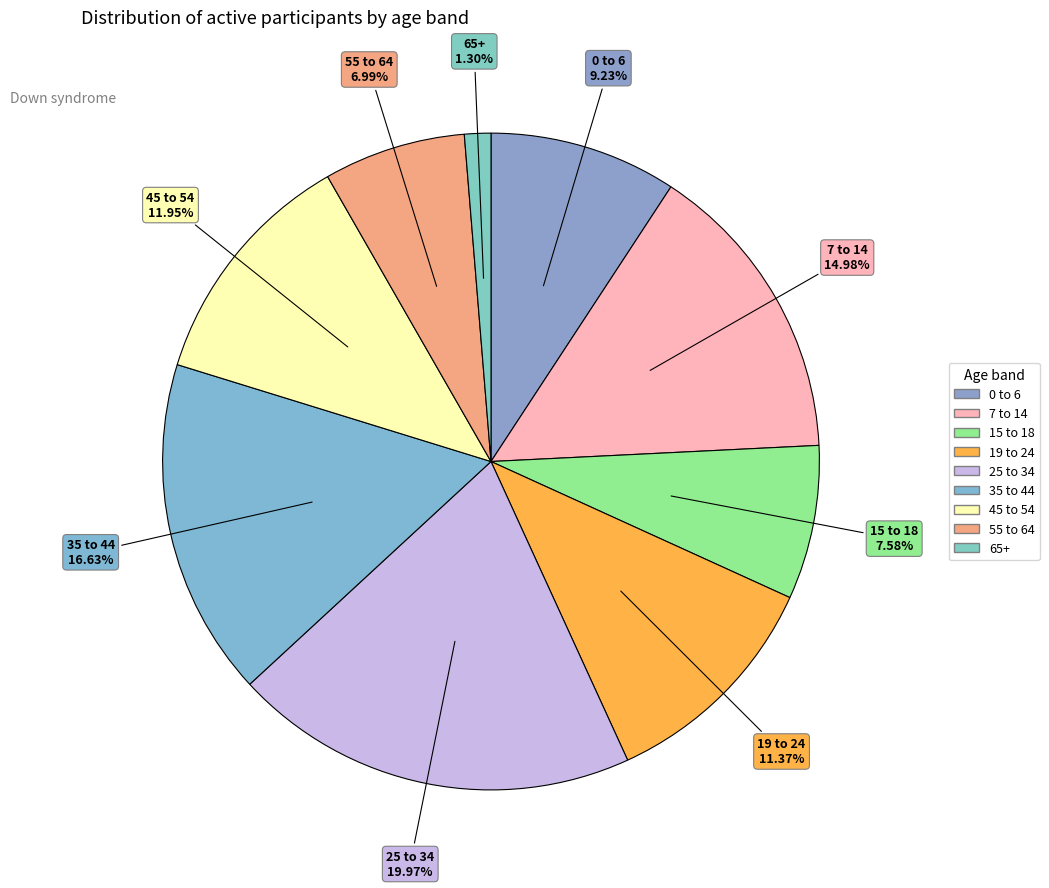

Does 0 to 6 represent more than half of the total?

No